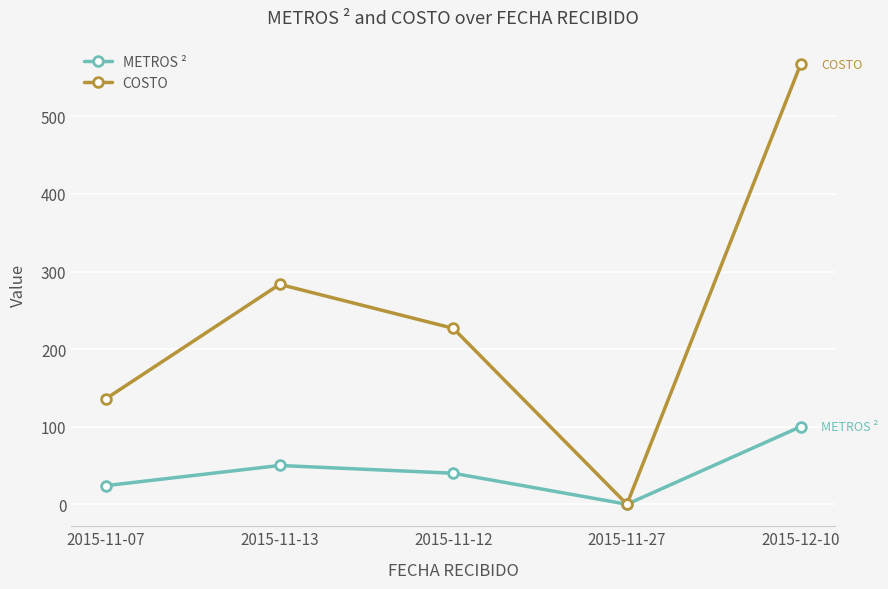

What is the difference between the highest and lowest values at 2015-11-07?

112.1